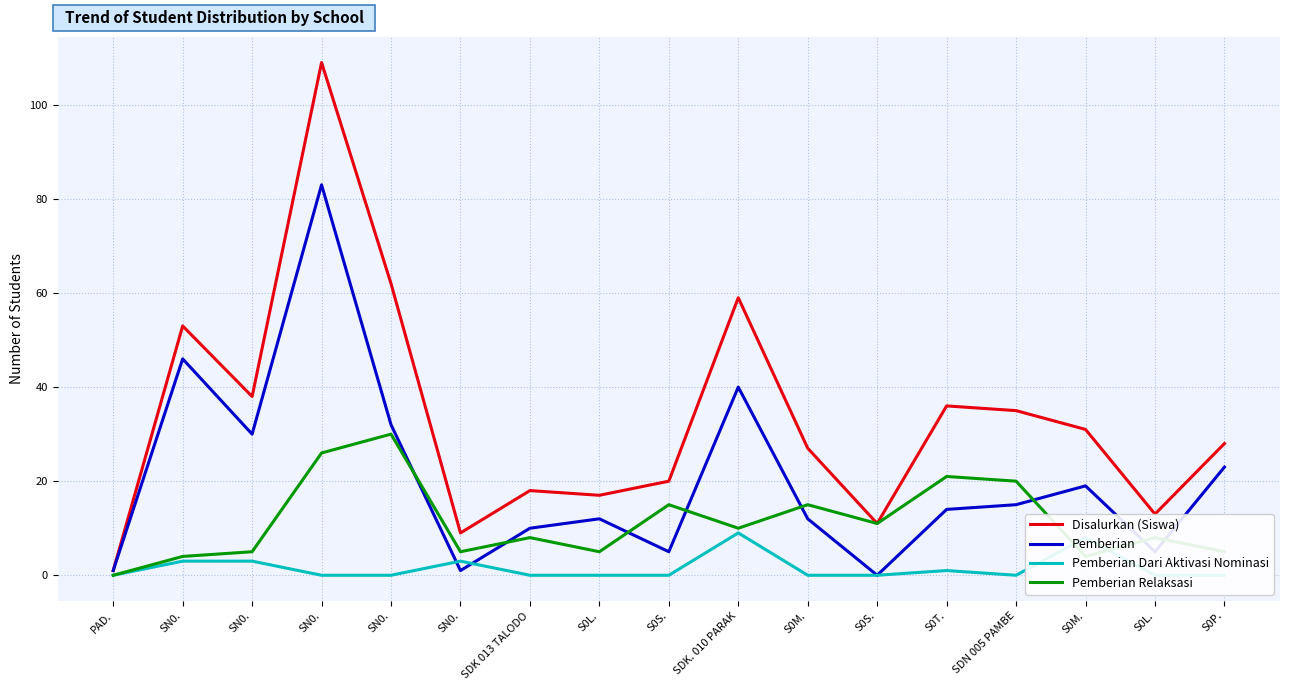

At which category is the sum across all series the highest?

SN0.